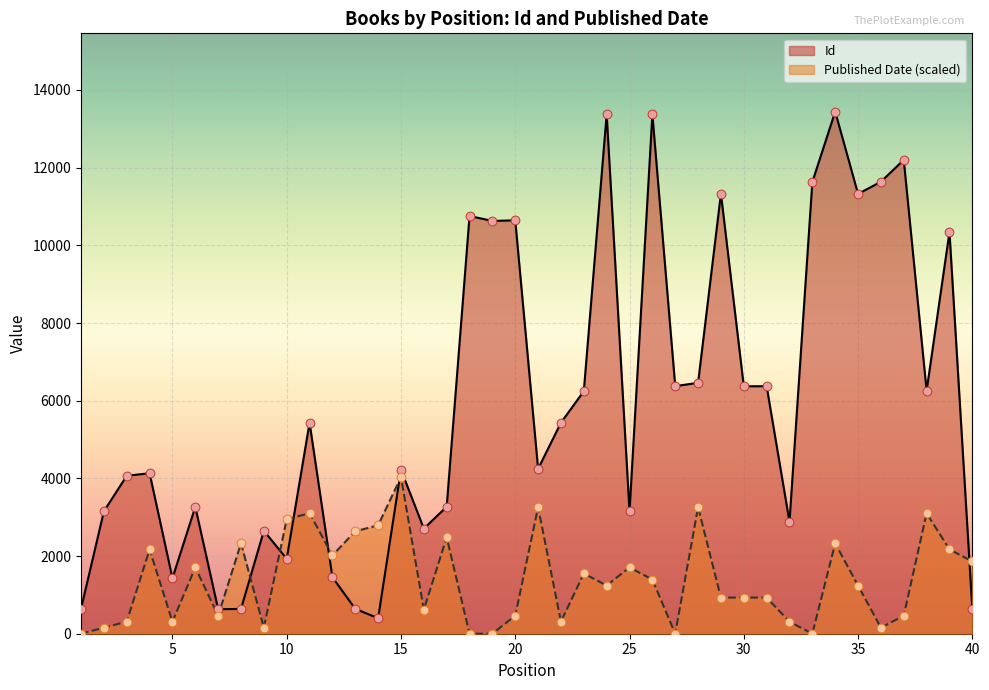

What is the total value across all series at 5?

1739.2